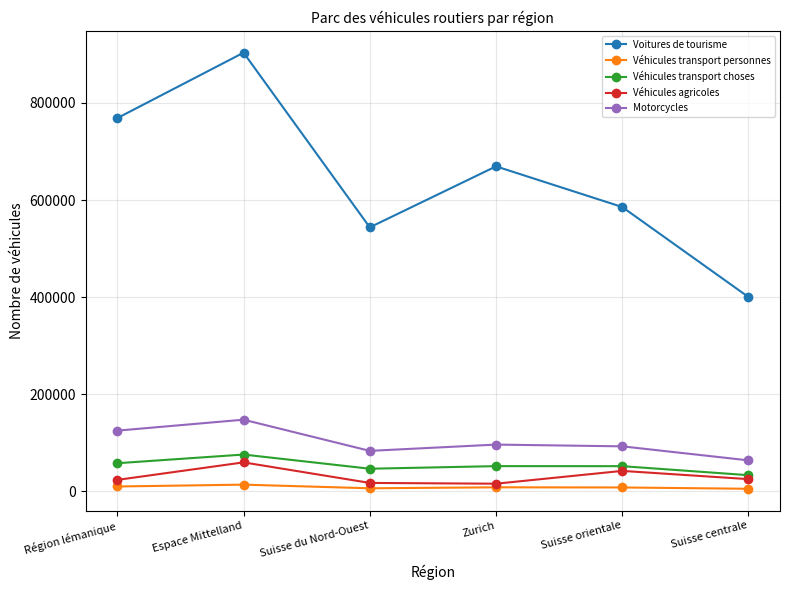

What is the value of the Véhicules agricoles point at the 4th from the left?

15569